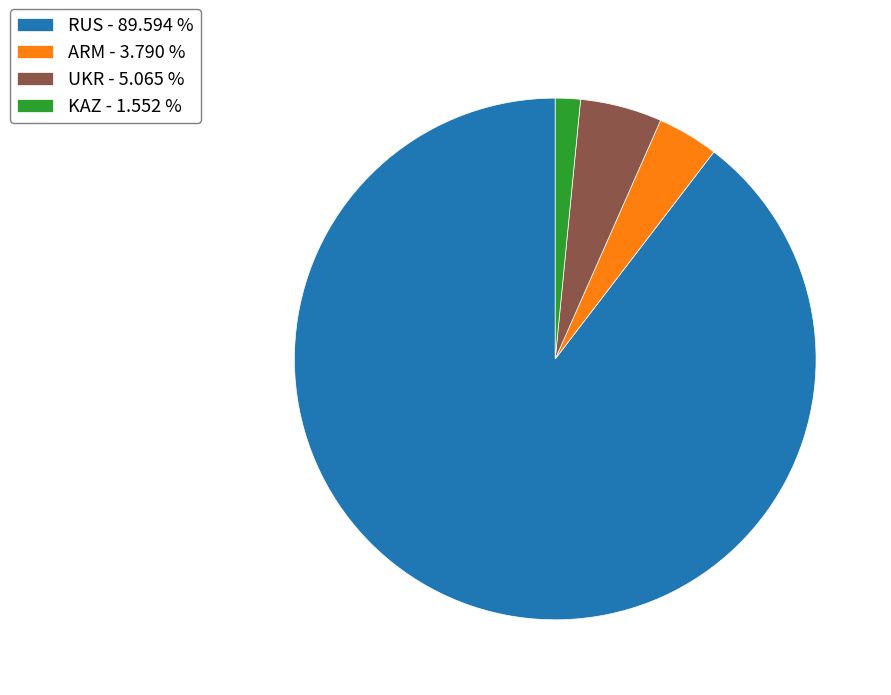

Combined, do RUS - 89.594 % and UKR - 5.065 % account for over 50%?

Yes